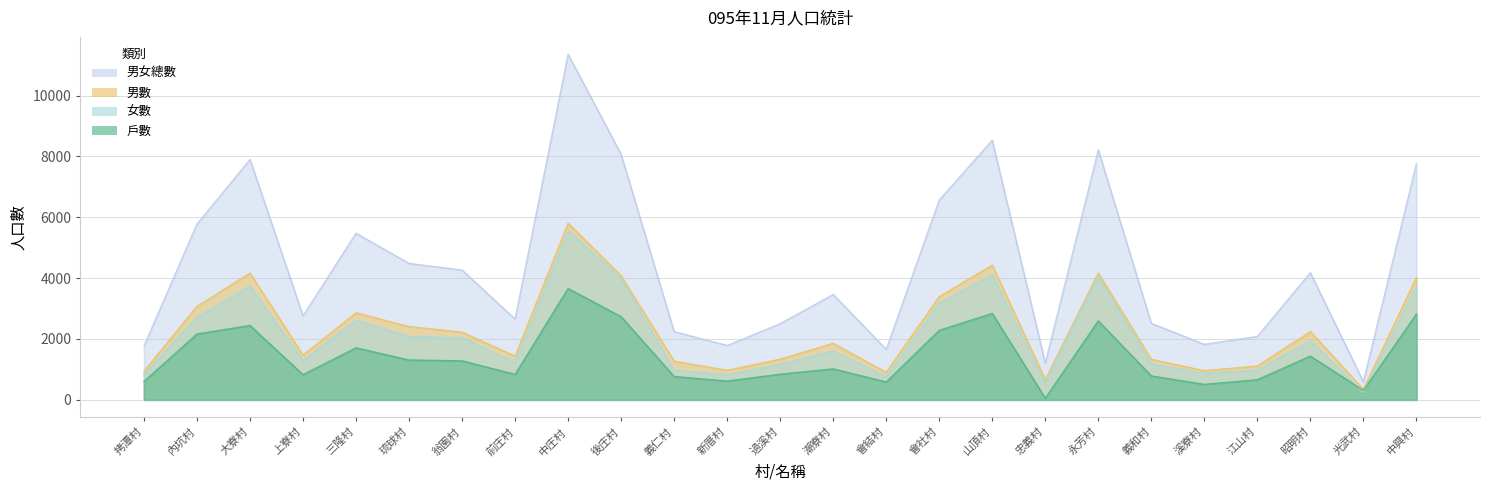

What is the value of the 戶數 point at the 9th from the left?

3658